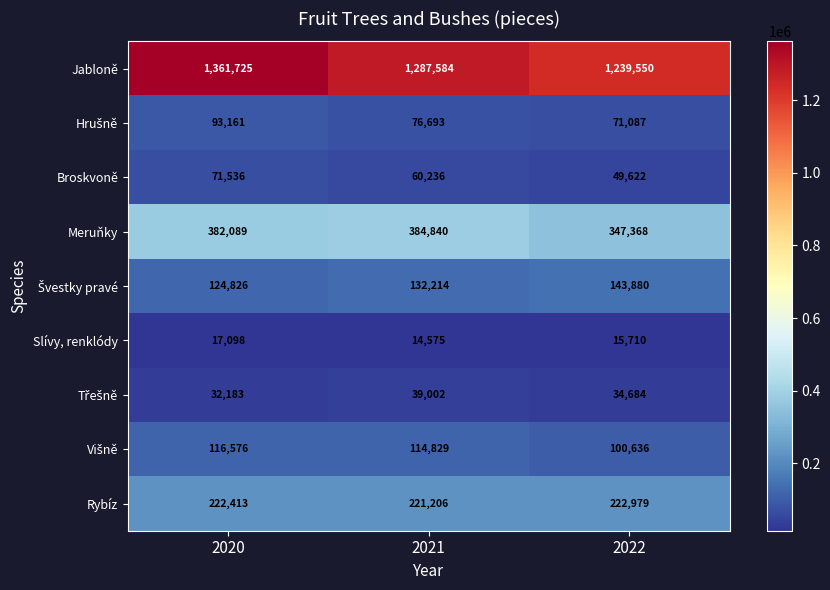

Where is Rybíz nearest to the value 222092?

2020